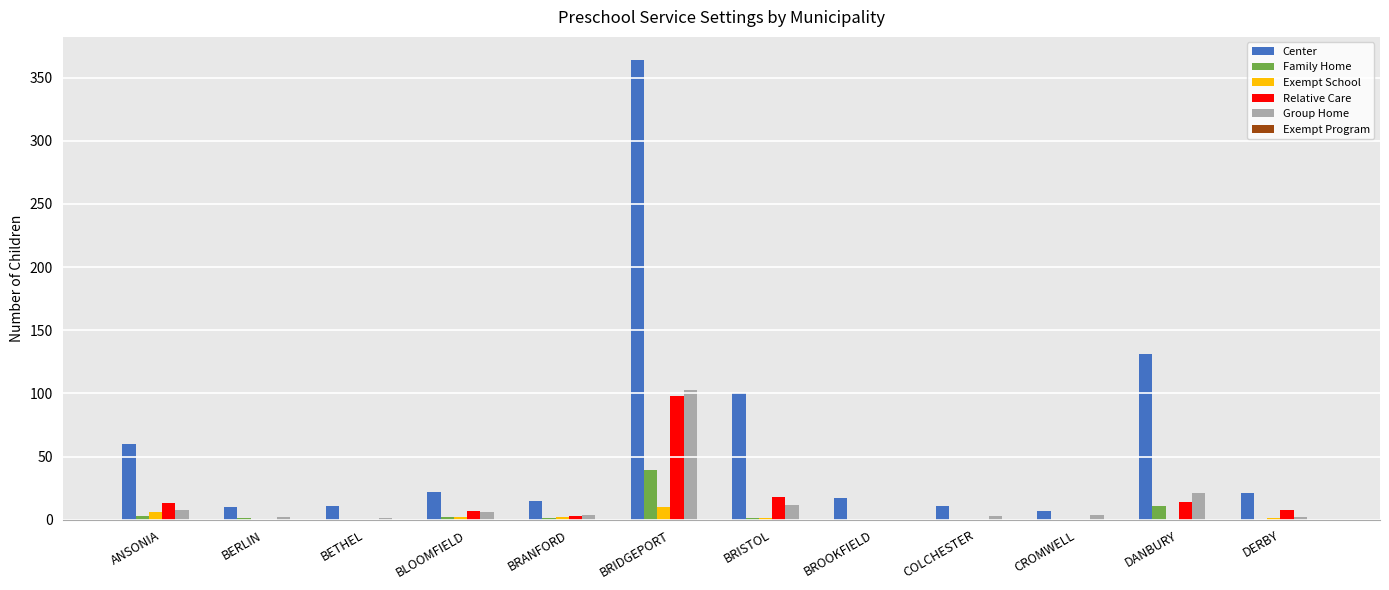

The value of Relative Care at BRIDGEPORT is 55. True or false?

False